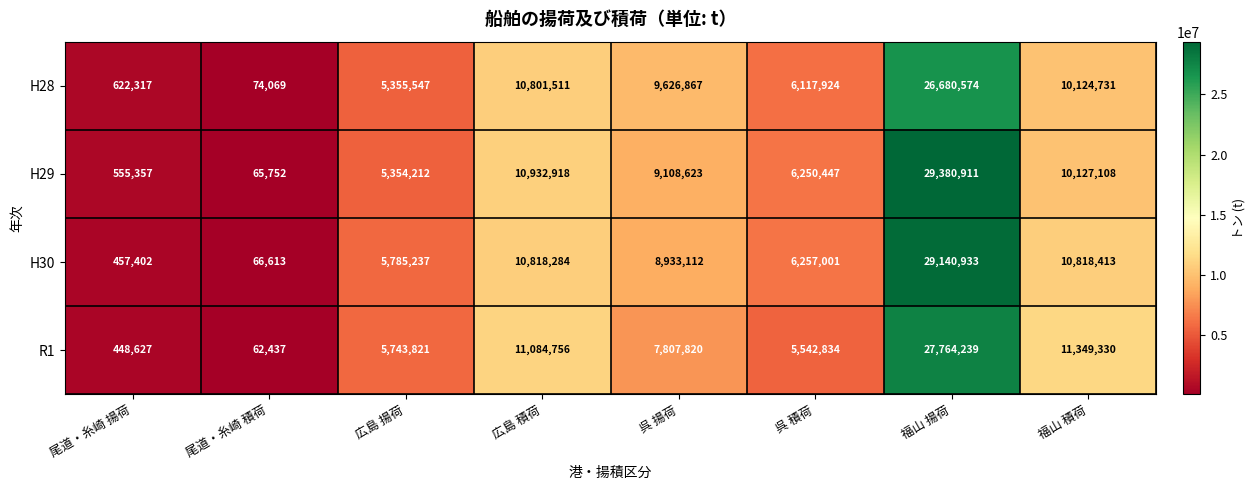

What is the sum of the H30 values at 広島 積荷 and 福山 揚荷?

39959217